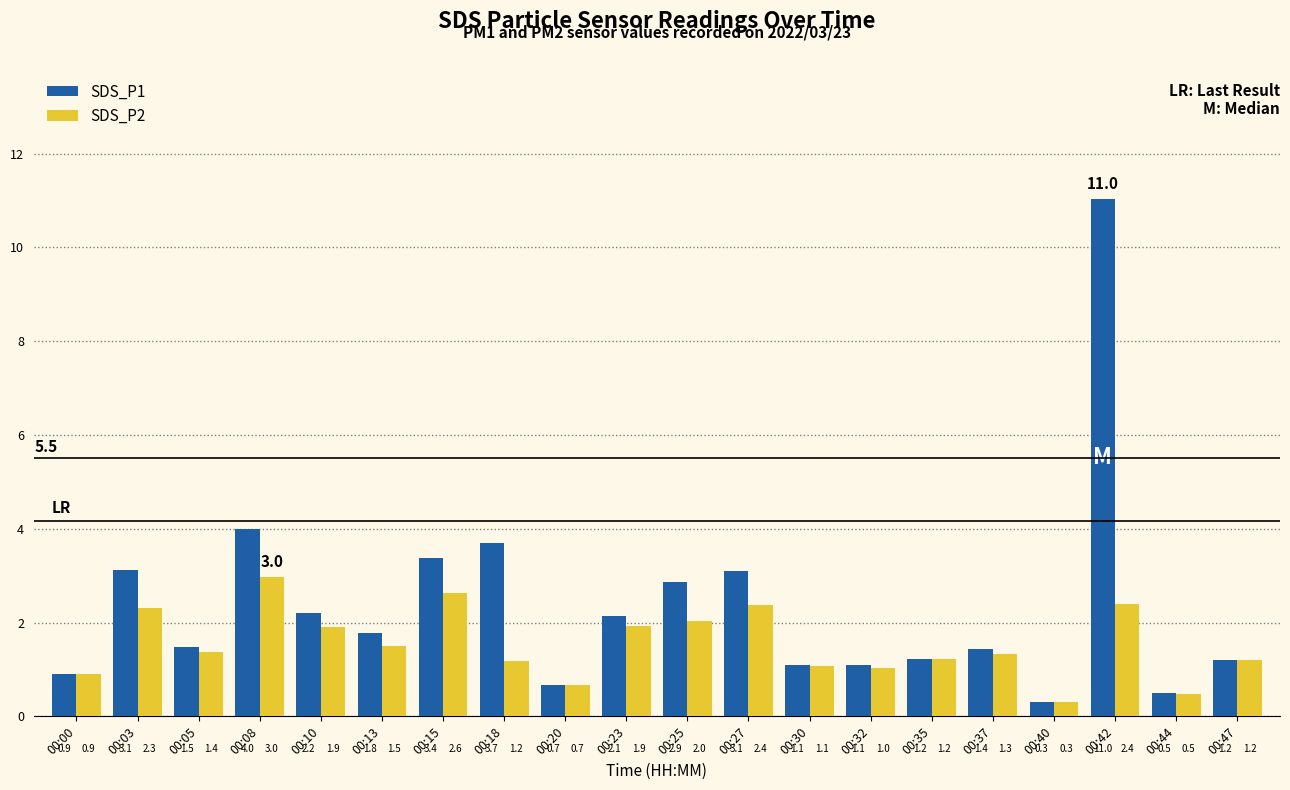

What is the maximum value for SDS_P2?

3.0